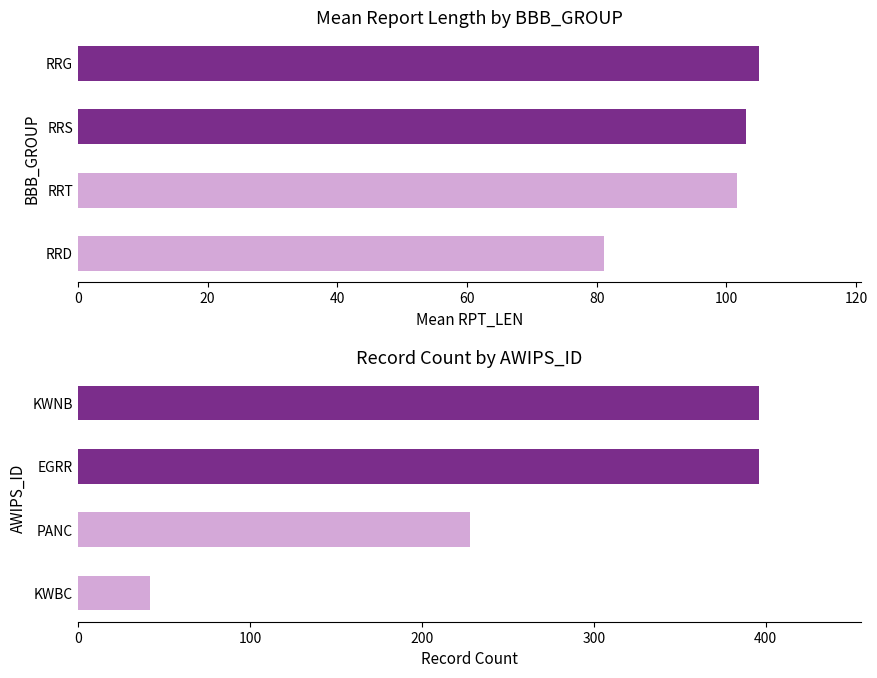

True or false: ATLANTIC has a value of 160 at 12.

False